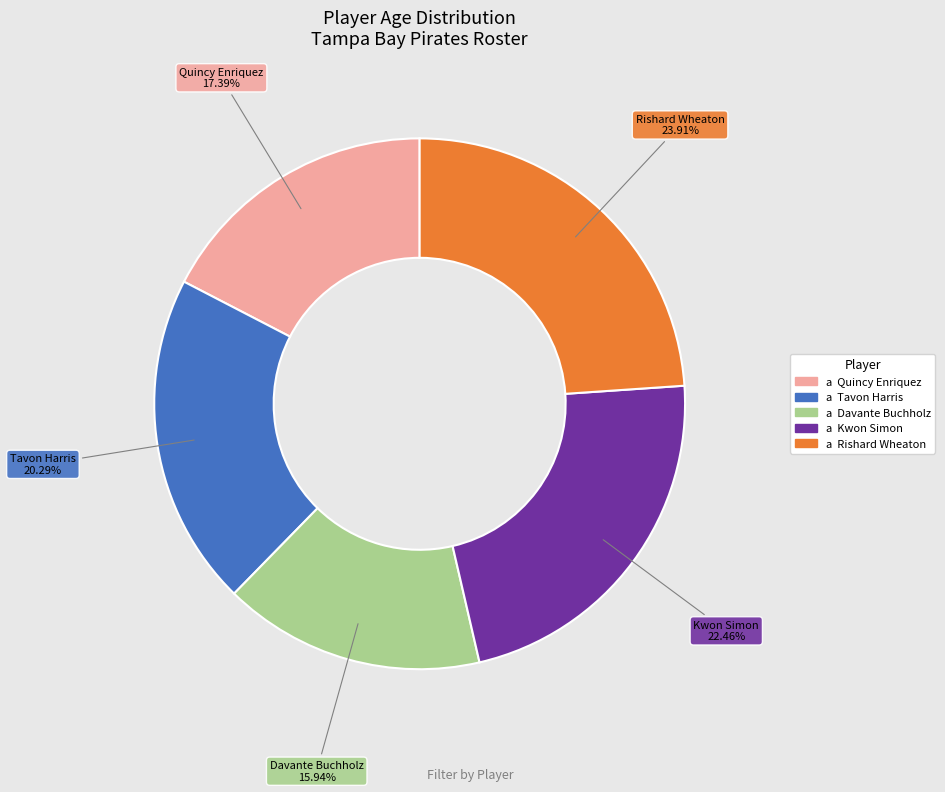

Combined, what portion of the pie is Davante and Tavon?

36.2%